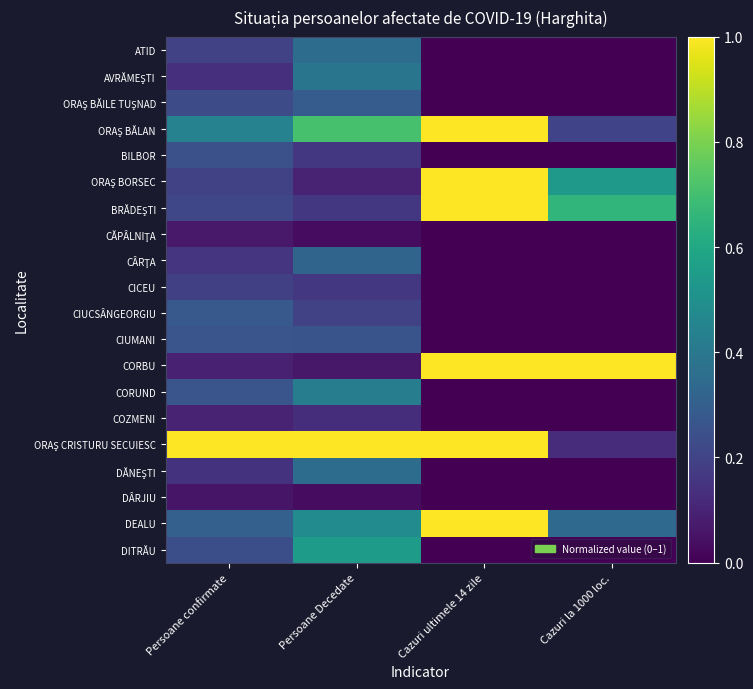

Which has a higher value, Cazuri ultimele 14 zile or Persoane confirmate?

Persoane confirmate